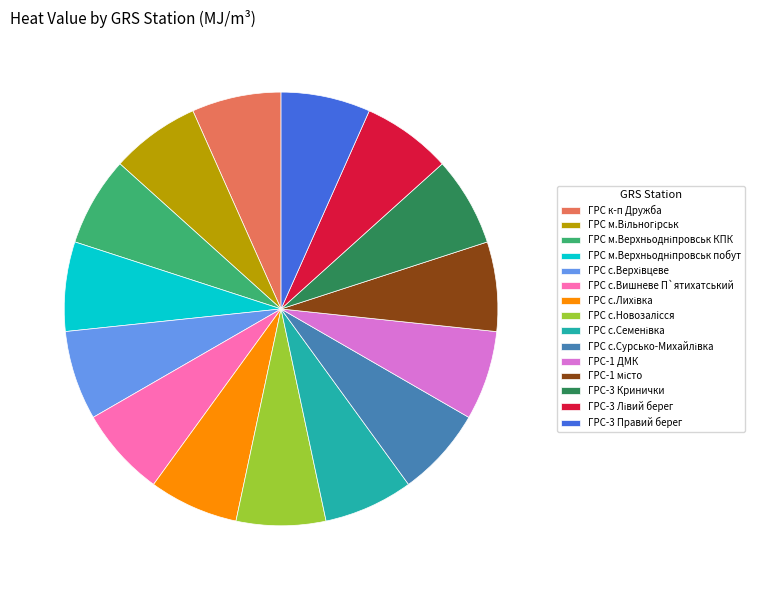

Is it true that ГРС с.Вишневе П`ятихатський is 18% of the pie?

False